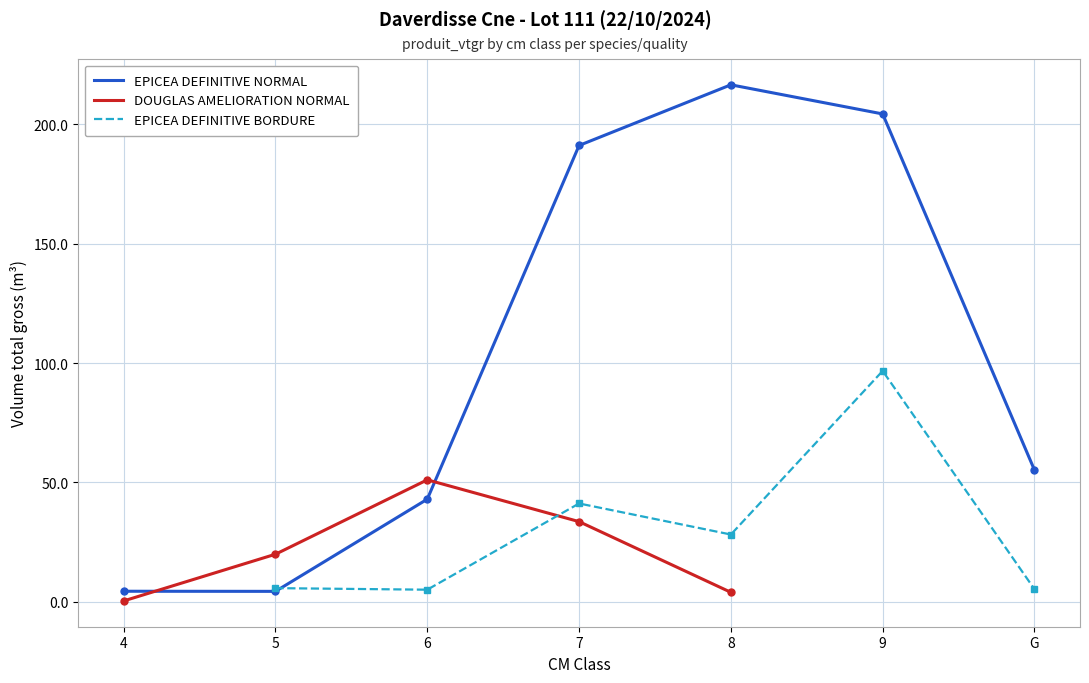

Count the number of categories in the chart.

7